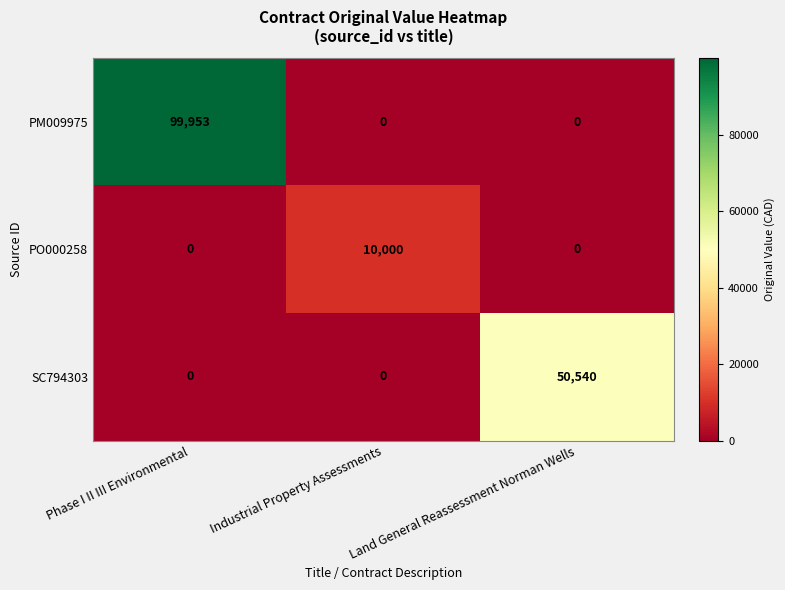

Between Industrial Property Assessments and Land General Reassessment Norman Wells, which series saw the biggest shift?

SC794303